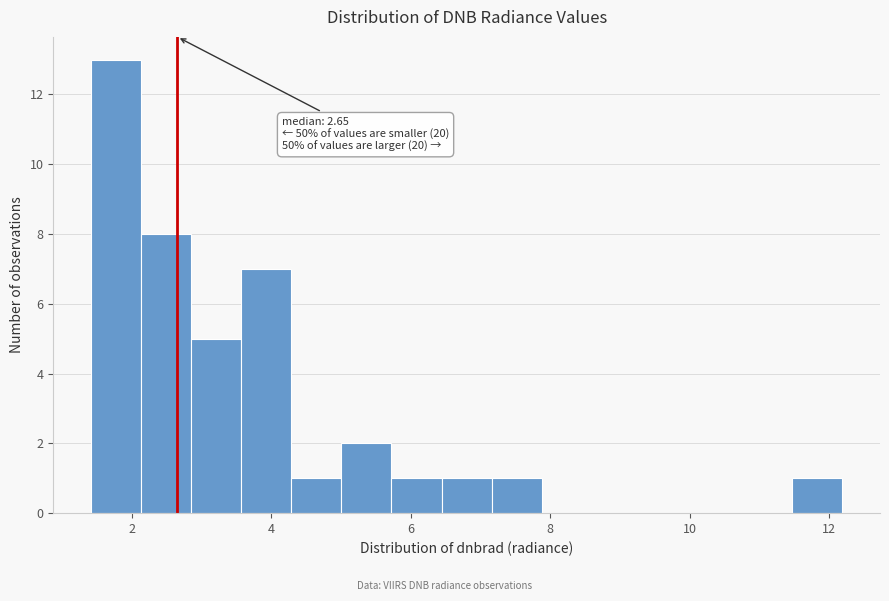

Around what value on the x-axis is the tallest bar? Give the approximate position of its centre, as read against the axis.

1.8